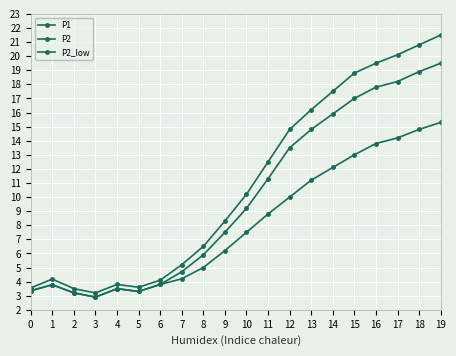

How many values in the P2 series are below 9?

10